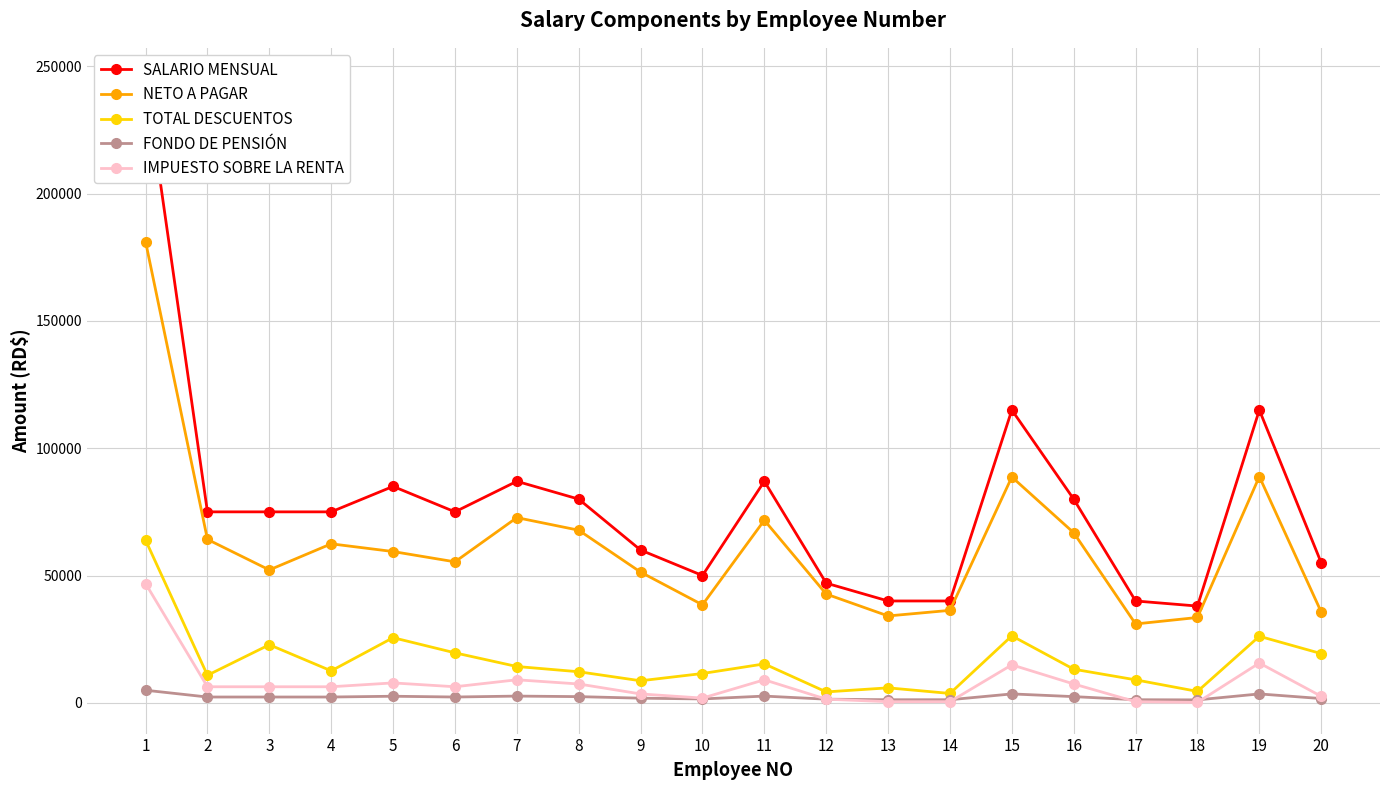

What are all the series names shown in the legend?

SALARIO MENSUAL, NETO A PAGAR, TOTAL DESCUENTOS, FONDO DE PENSIÓN, IMPUESTO SOBRE LA RENTA